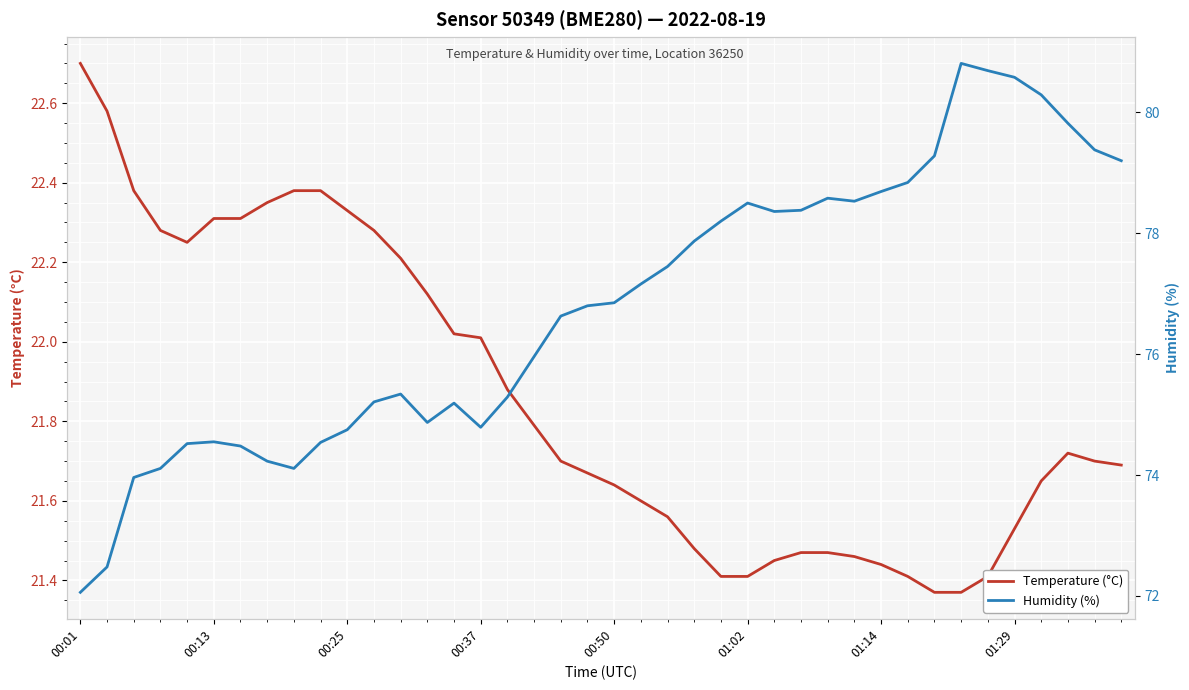

Rank the series at 13 from lowest to highest value.

Temperature (°C), Humidity (%)